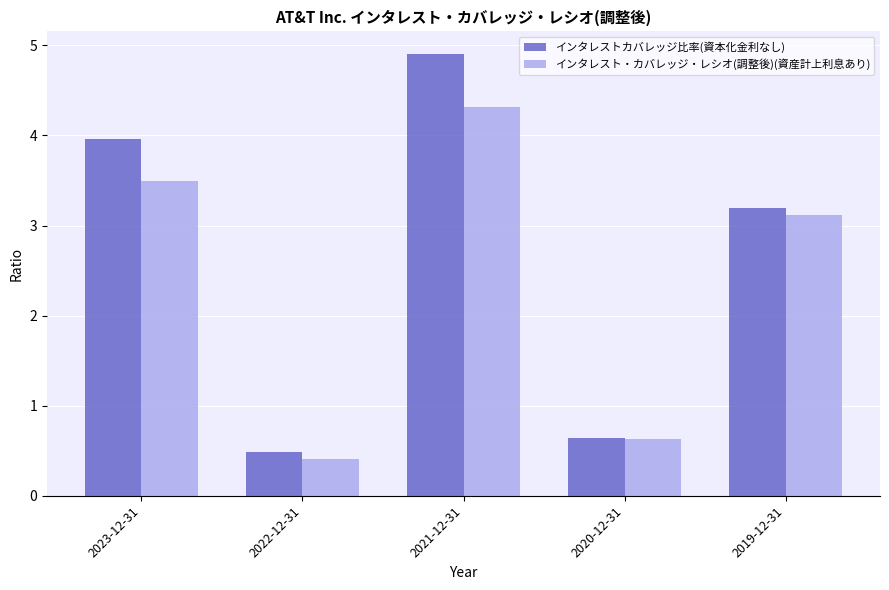

What is the difference between the highest and lowest values at 2023-12-31?

0.5